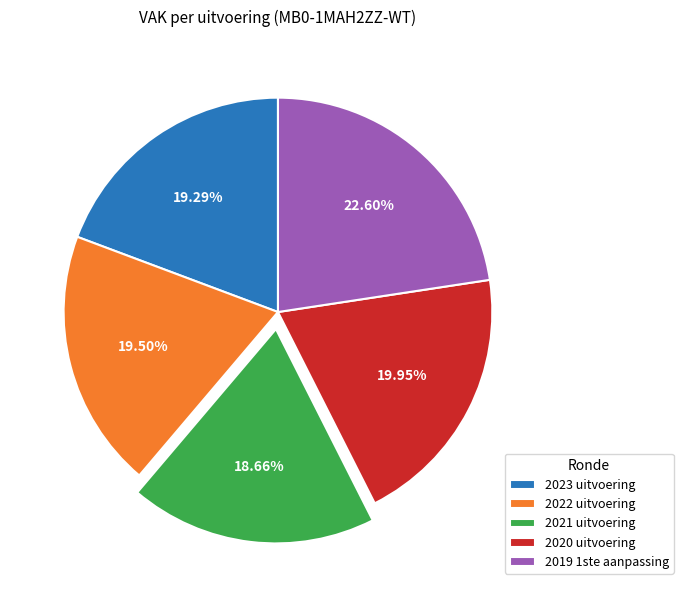

Combined, do 2023 uitvoering and 2020 uitvoering account for over 50%?

No